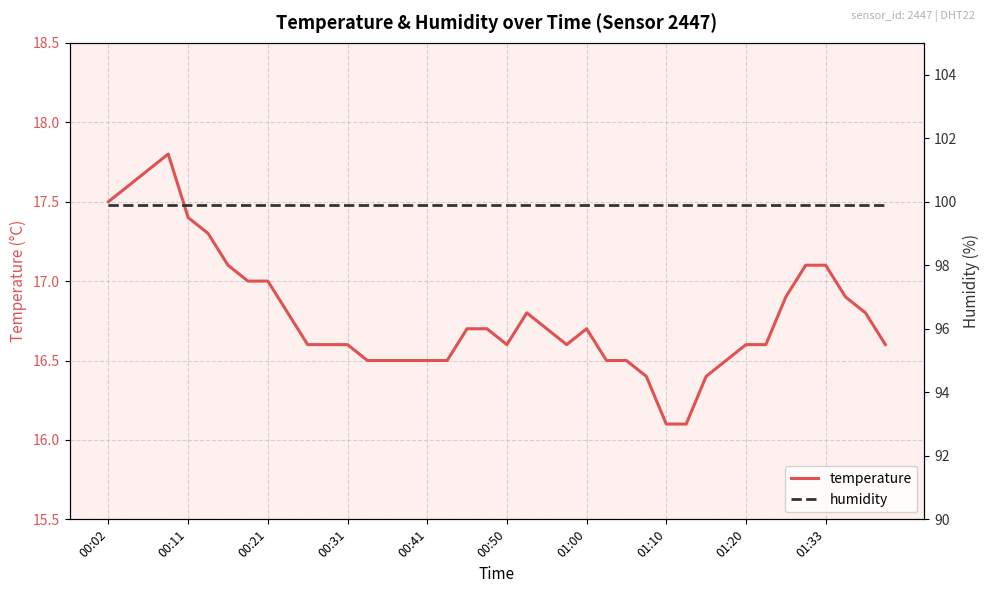

True or false: humidity and temperature intersect in this chart.

False